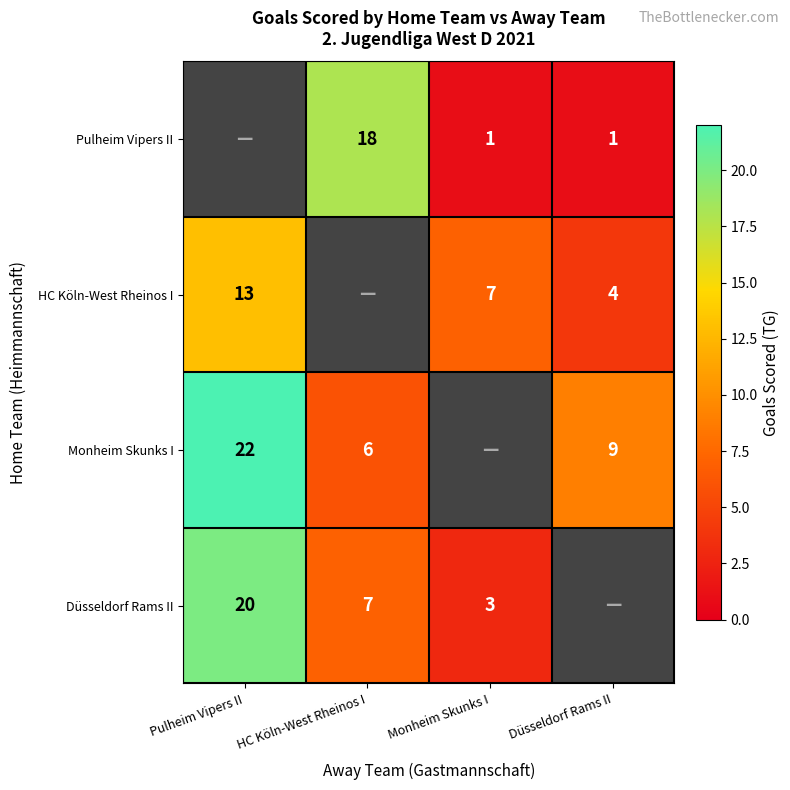

What is the sum of the HC Köln-West Rheinos I values at Düsseldorf Rams II and Monheim Skunks I?

11